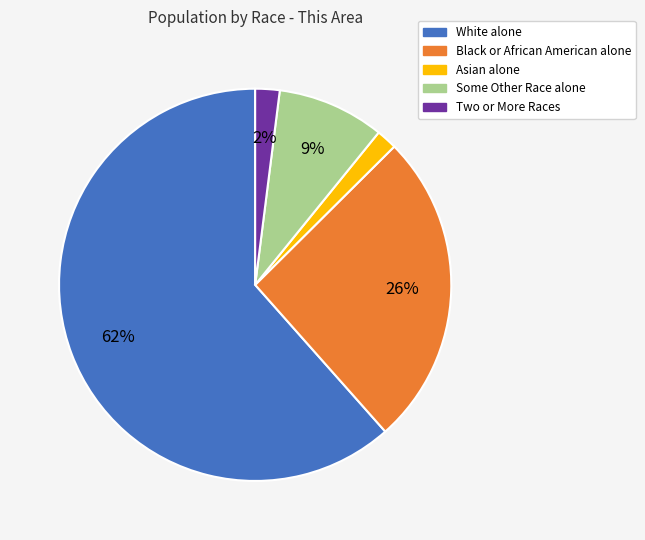

Do Some Other Race alone and Black or African American alone together represent more than half of the pie?

No